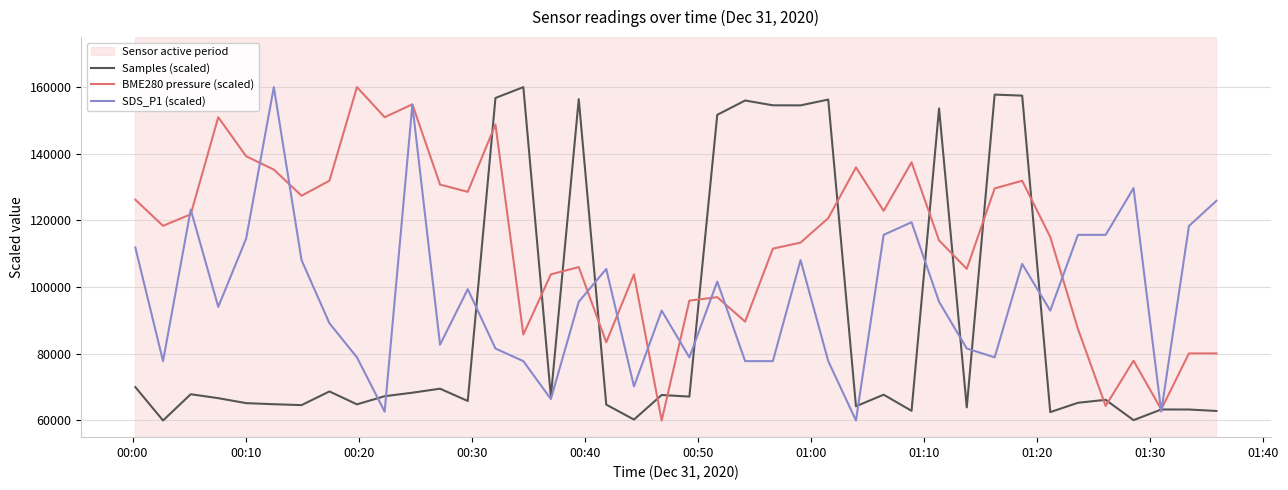

In Samples (scaled), how many points are higher than both neighbors (excluding endpoints)?

13